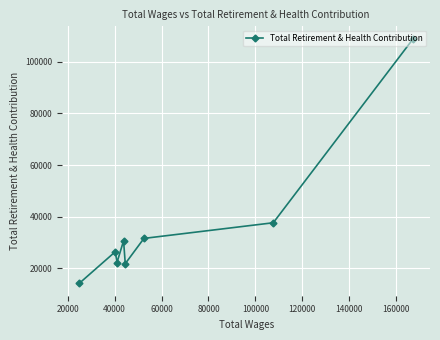

What is the greatest value displayed?

108971